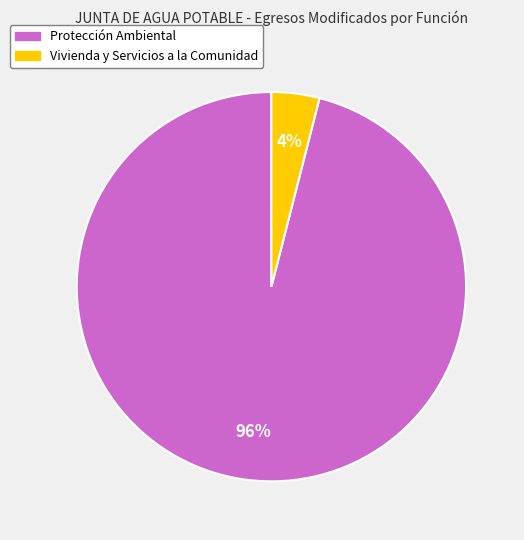

The Vivienda y Servicios a la Comunidad slice represents 4% of the pie. True or false?

True